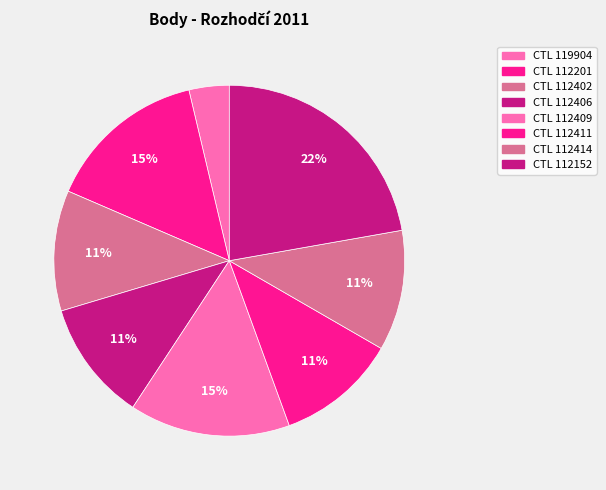

Count the number of slices in the pie.

8